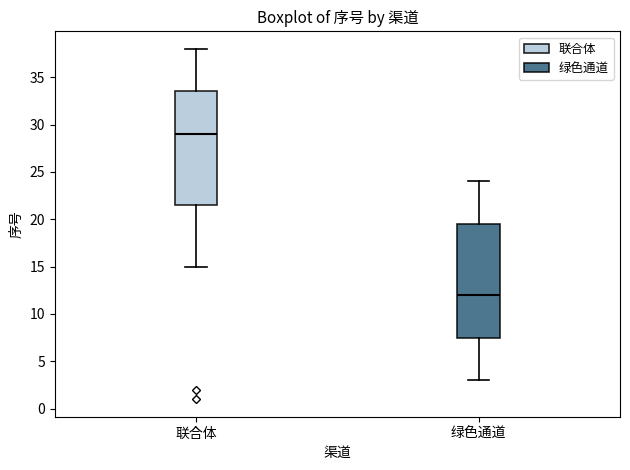

Reading left to right, transcribe this box plot: for each box, give where its median line is, the range the box spans, and where its two whiskers end, as read against the y-axis. The values are not printed on the chart, so give them approximately, as read against the axis.

联合体: median 29.0, box 21.5 to 33.5, whiskers 15.0 to 38.0
绿色通道: median 12.0, box 7.5 to 19.5, whiskers 3.0 to 24.0